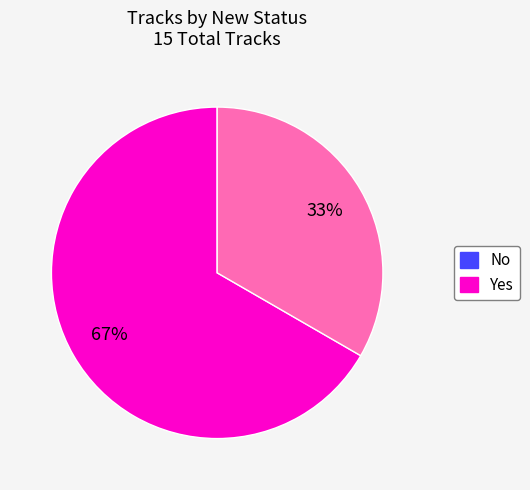

Do Yes and No together represent more than half of the pie?

Yes